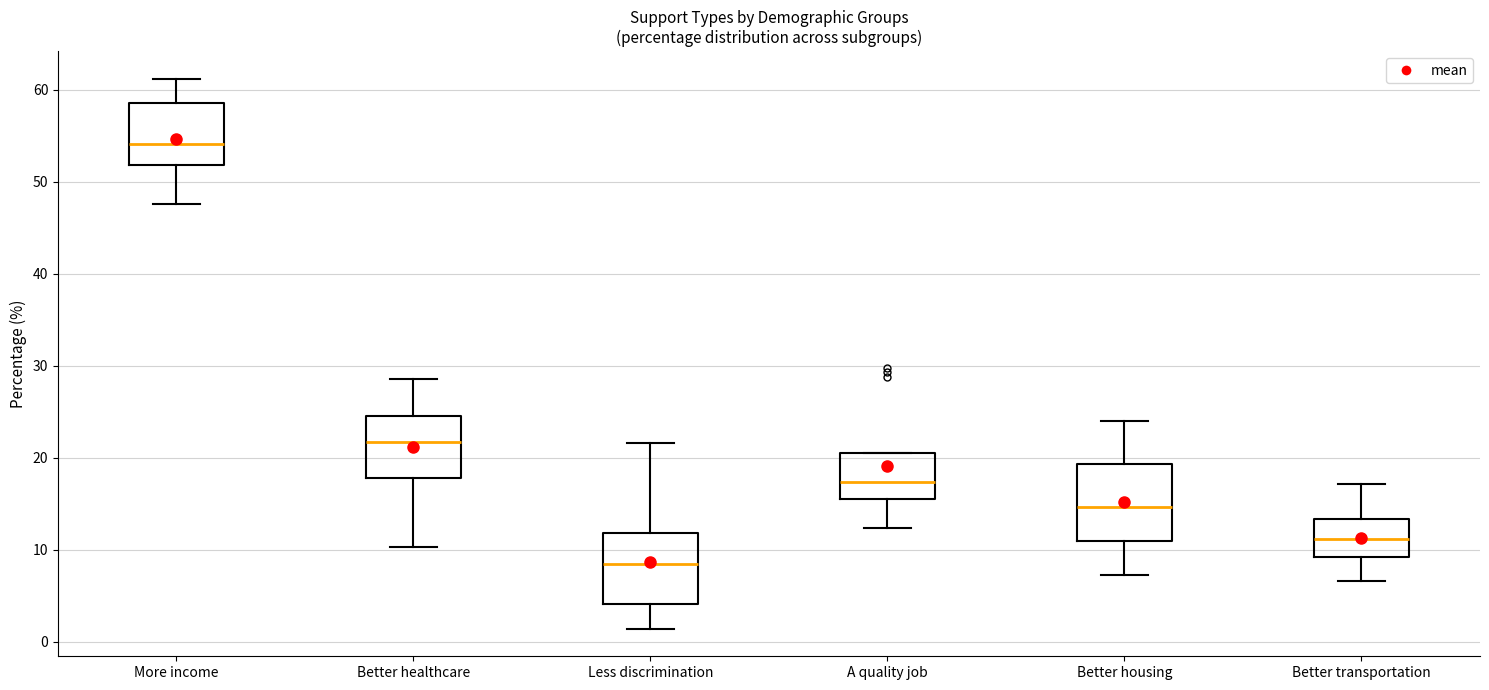

Reading left to right, transcribe this box plot: for each box, give where its median line is, the range the box spans, and where its two whiskers end, as read against the y-axis. The values are not printed on the chart, so give them approximately, as read against the axis.

More income: median 54, box 52 to 59, whiskers 48 to 61
Better healthcare: median 22, box 18 to 25, whiskers 10 to 29
Less discrimination: median 8, box 4 to 12, whiskers 1 to 22
A quality job: median 17, box 15 to 20, whiskers 12 to 20
Better housing: median 15, box 11 to 19, whiskers 7 to 24
Better transportation: median 11, box 9 to 13, whiskers 7 to 17